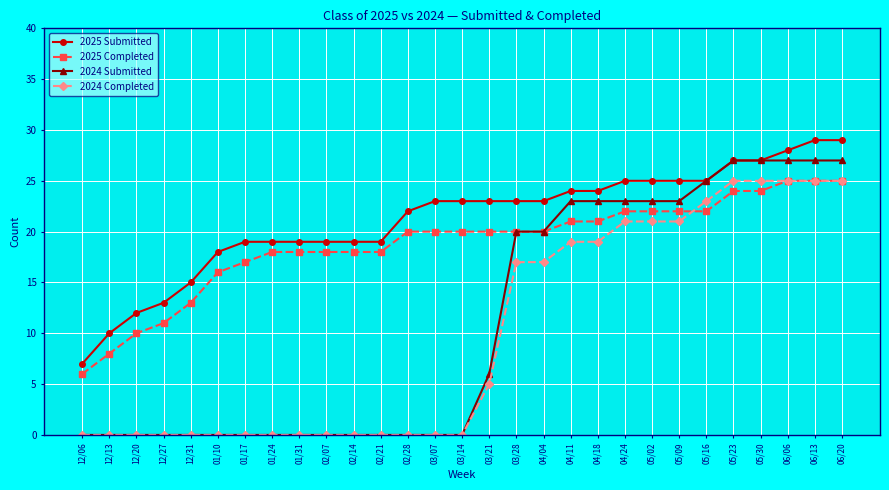

What is the average value of the 2025 Submitted series?

21